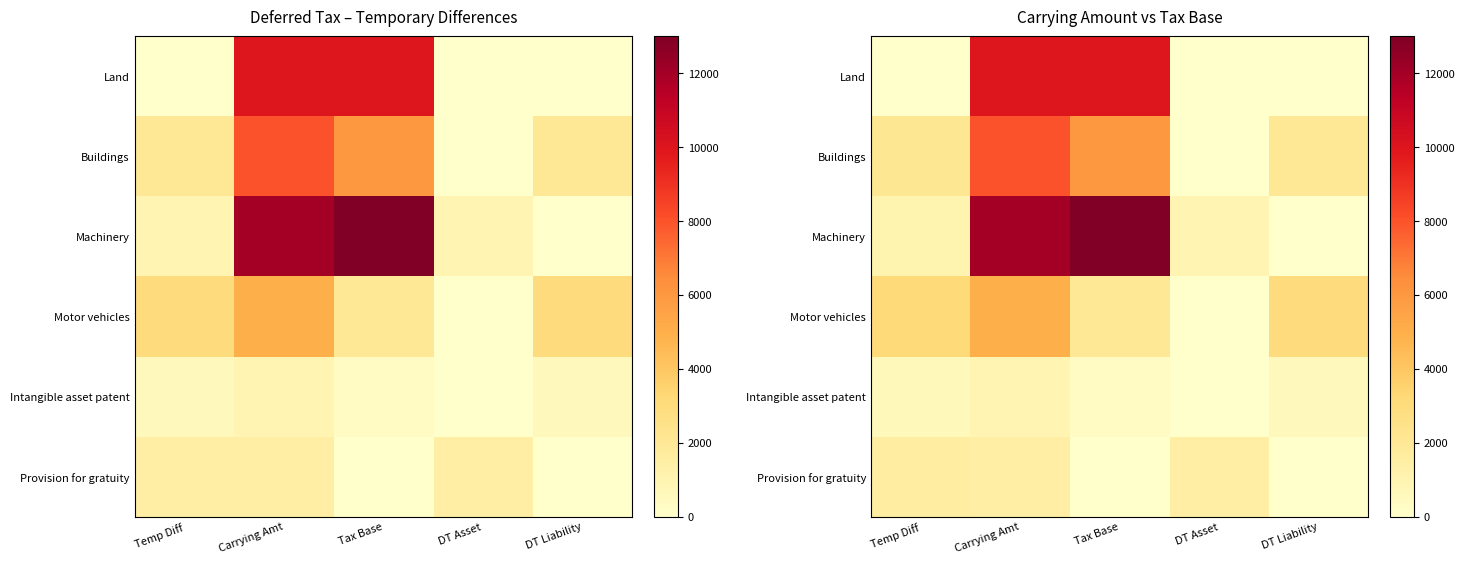

Which category has the lowest value in the Motor vehicles series?

DT Asset